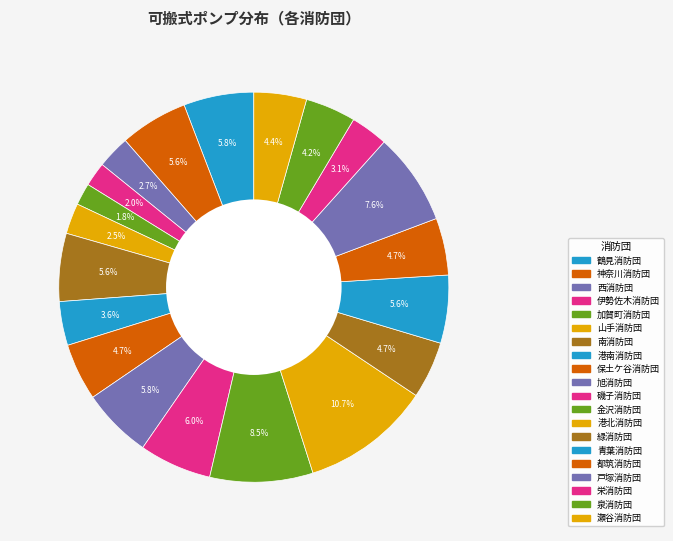

What percentage is NOT represented by 保土ケ谷消防団?

95.3%